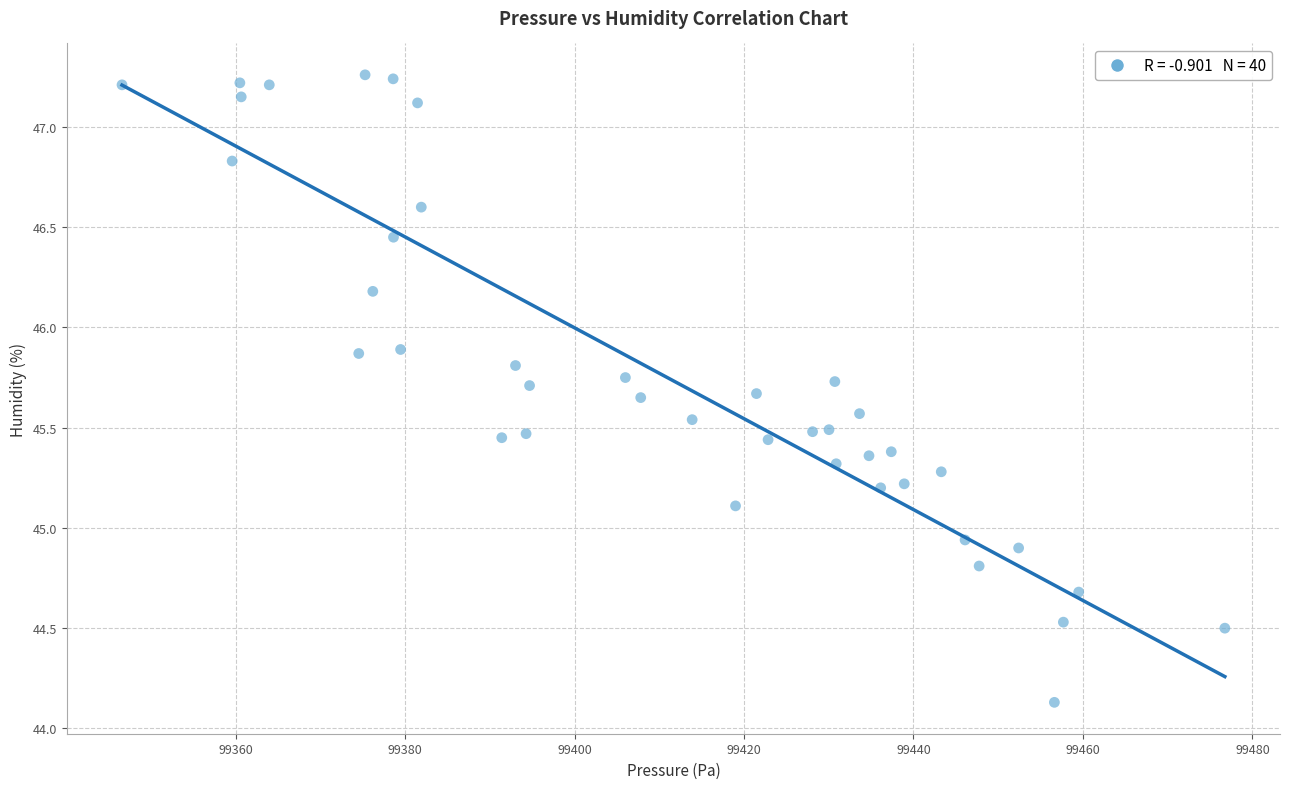

What is the range of X values (max minus min)?

130.2